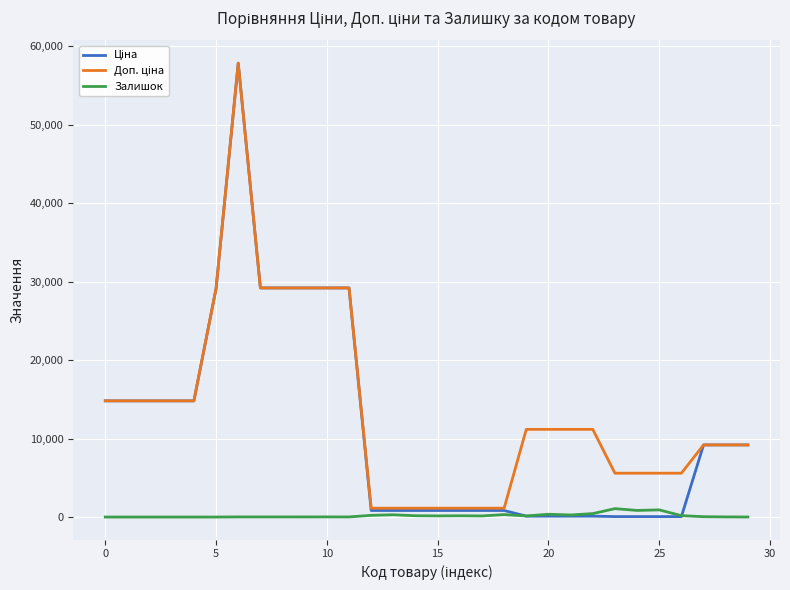

What is the greatest value displayed?

57826.2